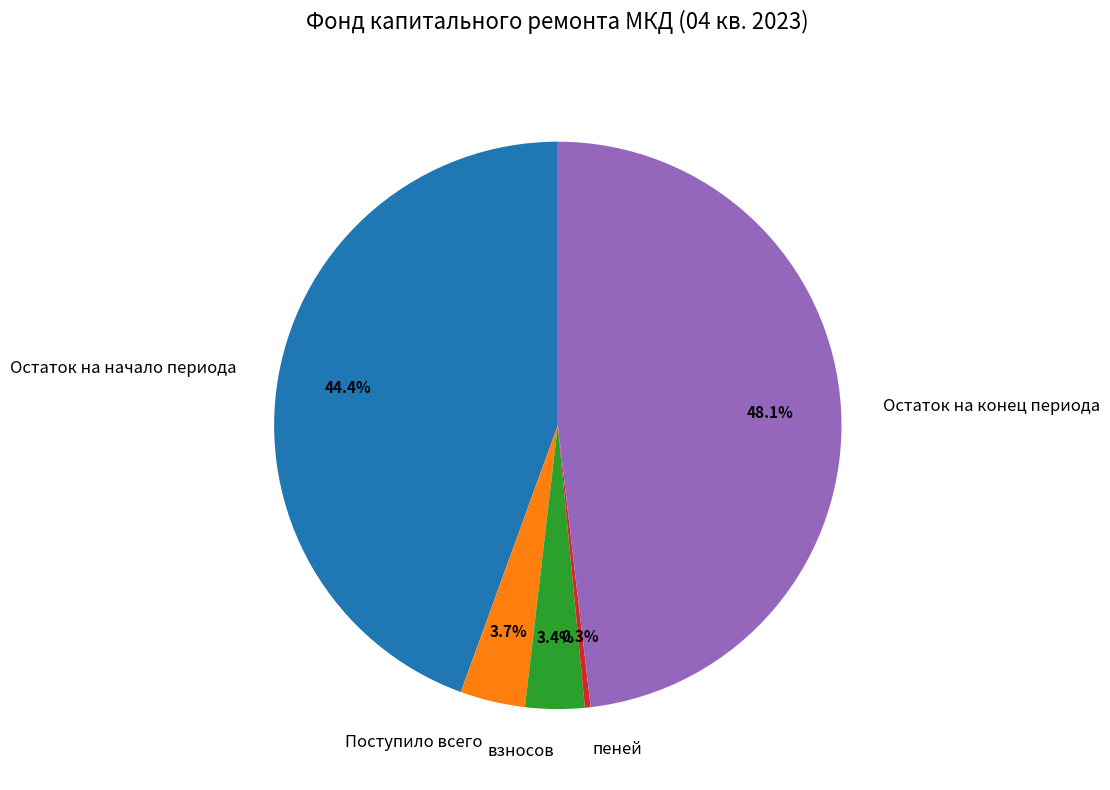

To the nearest percent, what is the difference between the взносов and пеней slice percentages?

3%